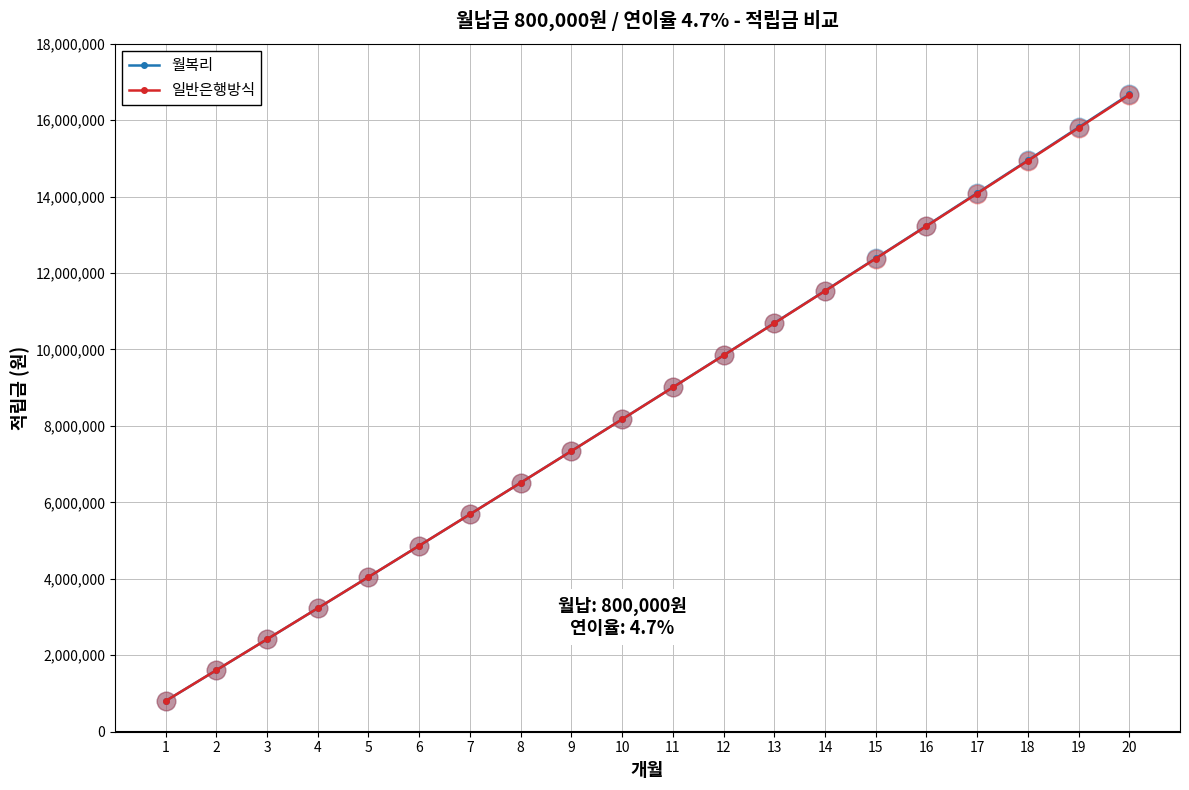

Which series has the widest spread of values?

월복리